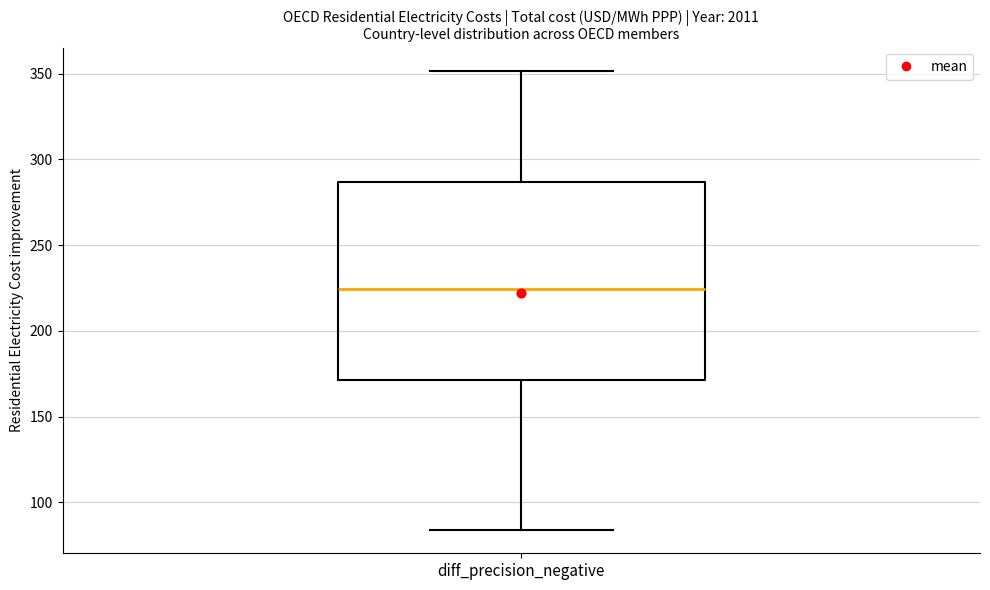

Where does the median line of the box for diff_precision_negative sit on the y-axis? The values are not printed on the chart, so give them approximately, as read against the axis.

225